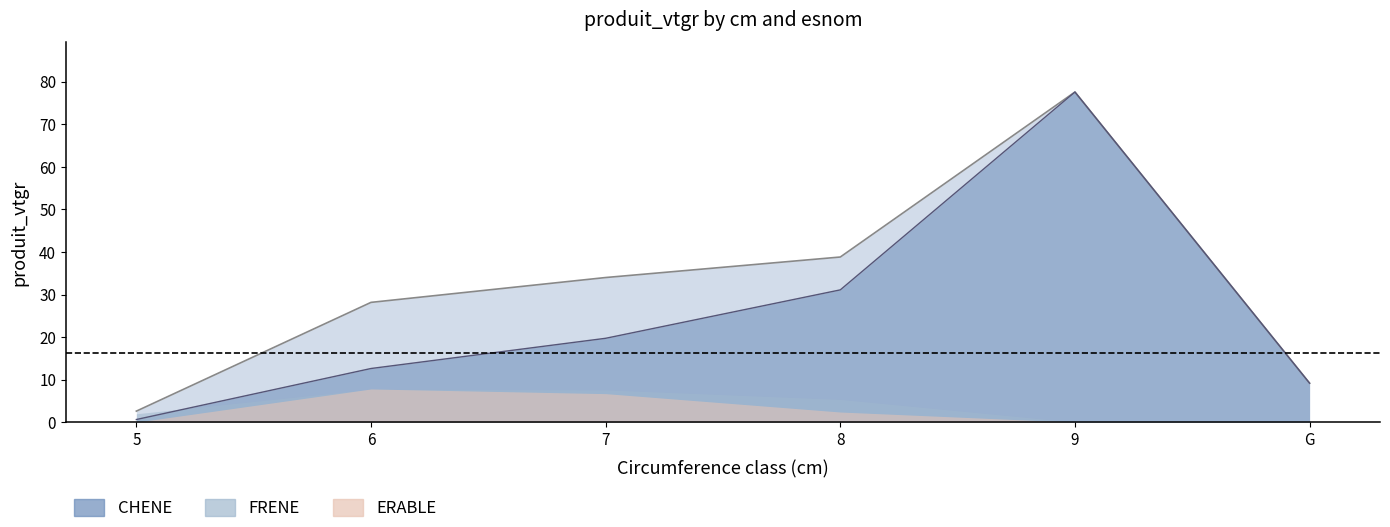

Does the chart display data point markers on the line(s)?

No